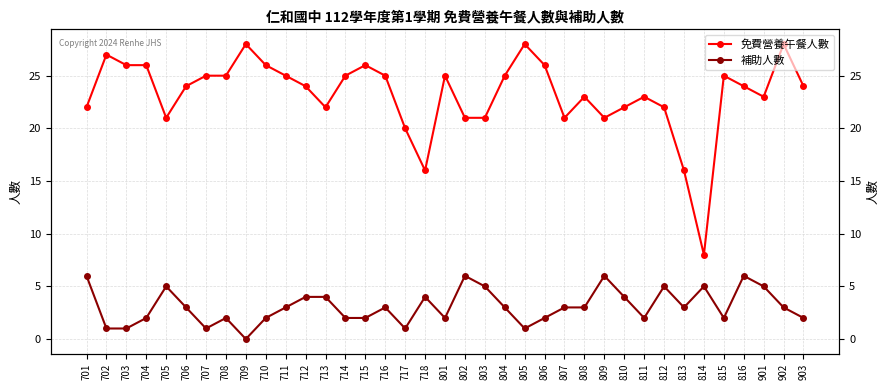

What is the greatest value displayed?

28